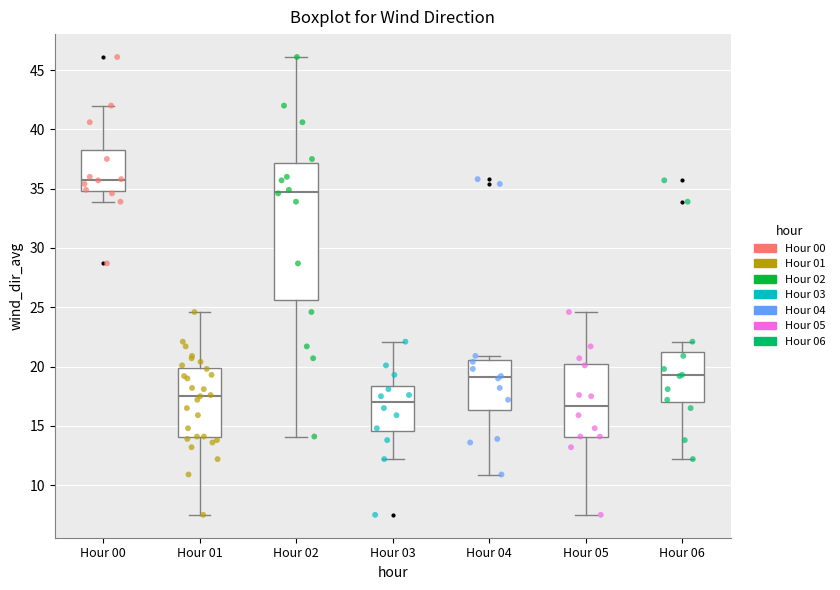

Reading left to right, read every box against the y-axis: the position of its median line, the range the box covers, and the ends of its whiskers. The values are not printed on the chart, so give them approximately, as read against the axis.

Hour 00: median 36.0, box 35.0 to 38.5, whiskers 34.0 to 42.0
Hour 01: median 17.5, box 14.0 to 20.0, whiskers 7.5 to 24.5
Hour 02: median 35.0, box 25.5 to 37.0, whiskers 14.0 to 46.0
Hour 03: median 17.0, box 14.5 to 18.5, whiskers 12.0 to 22.0
Hour 04: median 19.0, box 16.5 to 20.5, whiskers 11.0 to 21.0
Hour 05: median 16.5, box 14.0 to 20.5, whiskers 7.5 to 24.5
Hour 06: median 19.5, box 17.0 to 21.0, whiskers 12.0 to 22.0